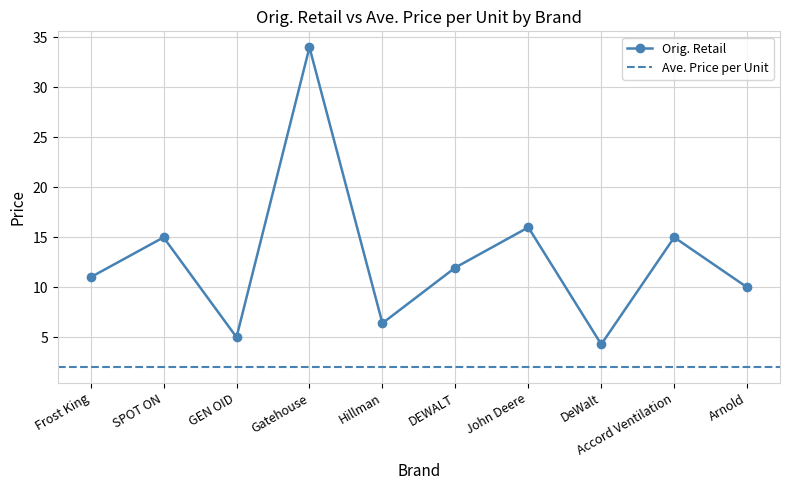

Which label corresponds to the smallest value in the chart?

DeWalt